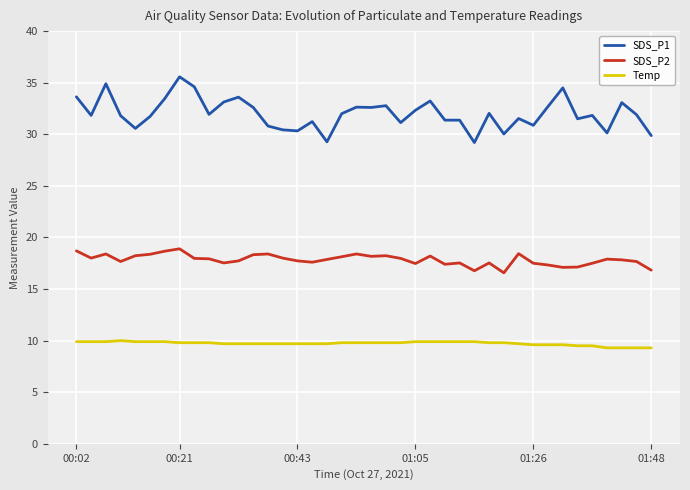

How many categories are shown in the chart?

40